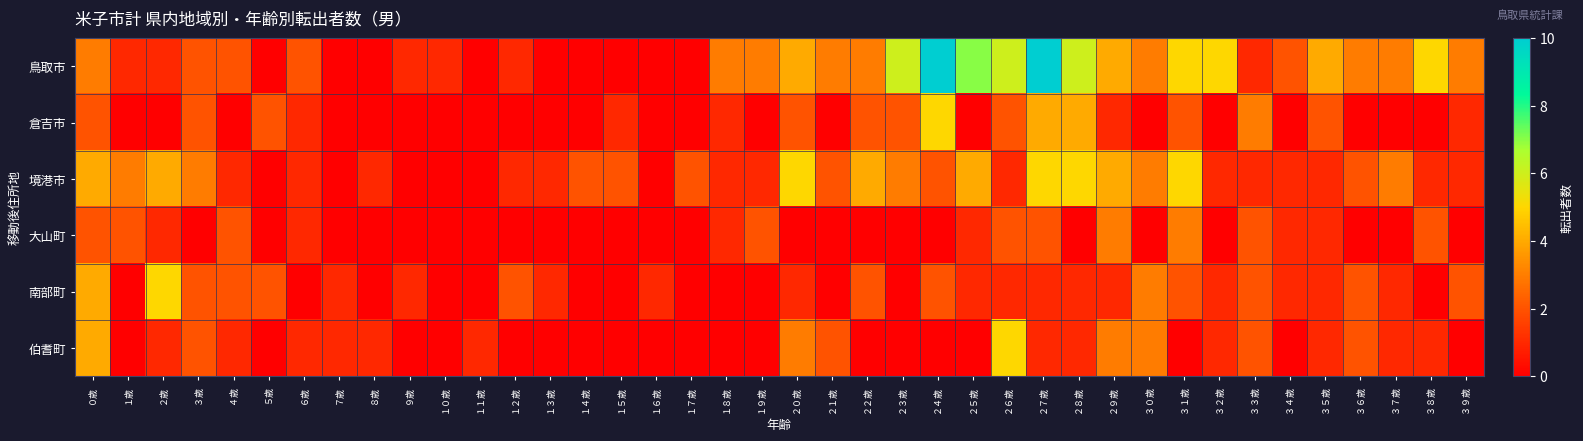

Rank the series by their maximum value, from lowest to highest.

大山町, 倉吉市, 境港市, 南部町, 伯耆町, 鳥取市